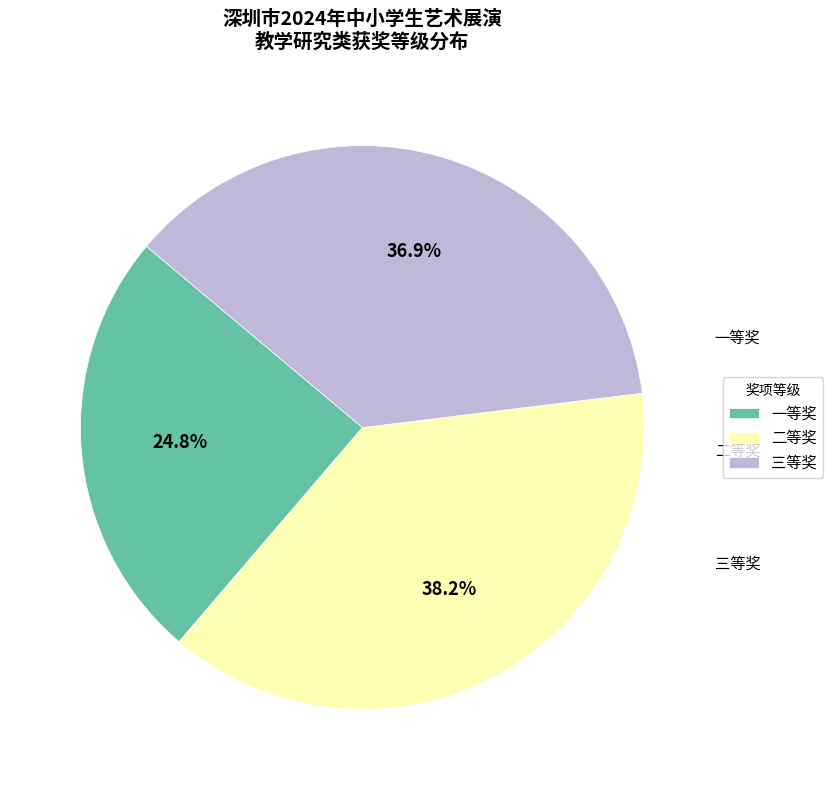

How many segments does this pie chart have?

3